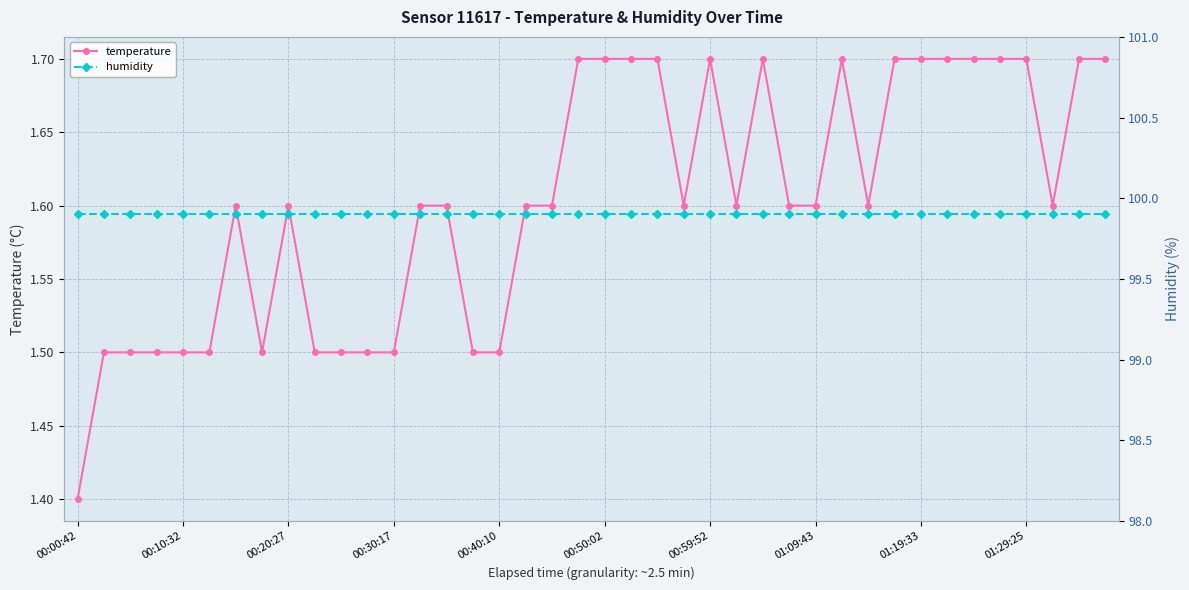

In temperature, how many points are higher than both neighbors (excluding endpoints)?

5